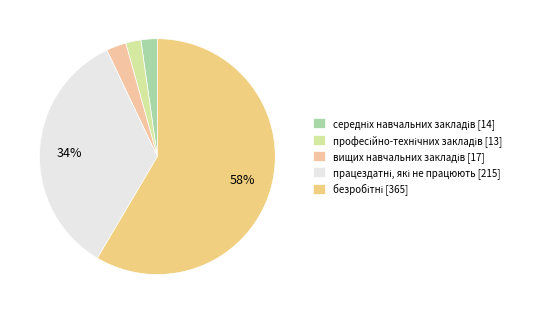

What is the change in value from вищих навчальних закладів [17] to безробітні [365]?

+348